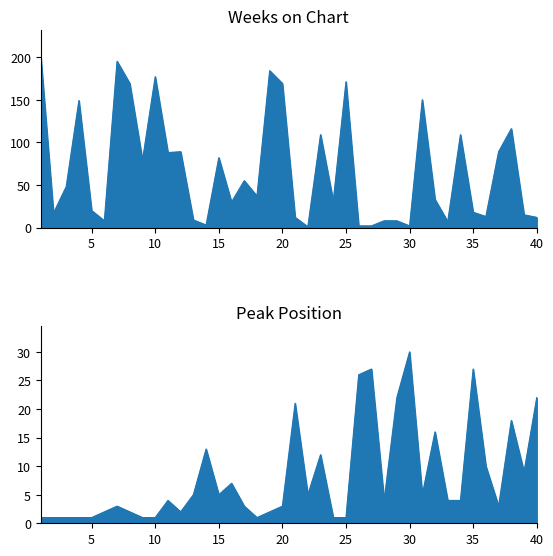

At which label is Peak Position closest to 15?

32